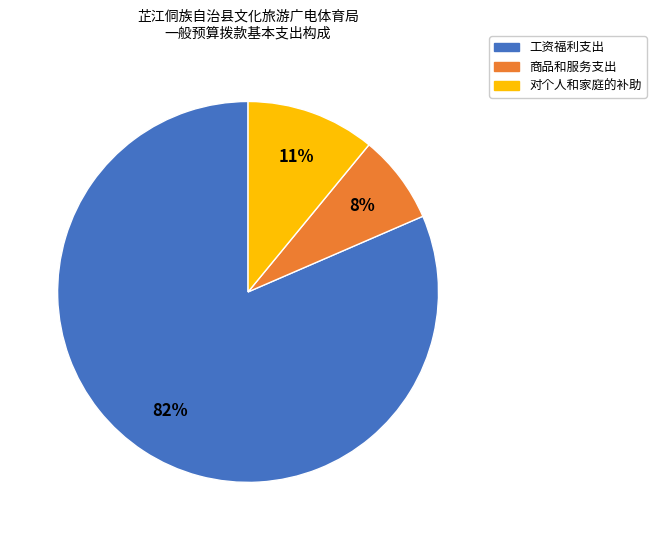

To the nearest percent, what is the combined percentage of 对个人和家庭的补助 and 工资福利支出?

92%